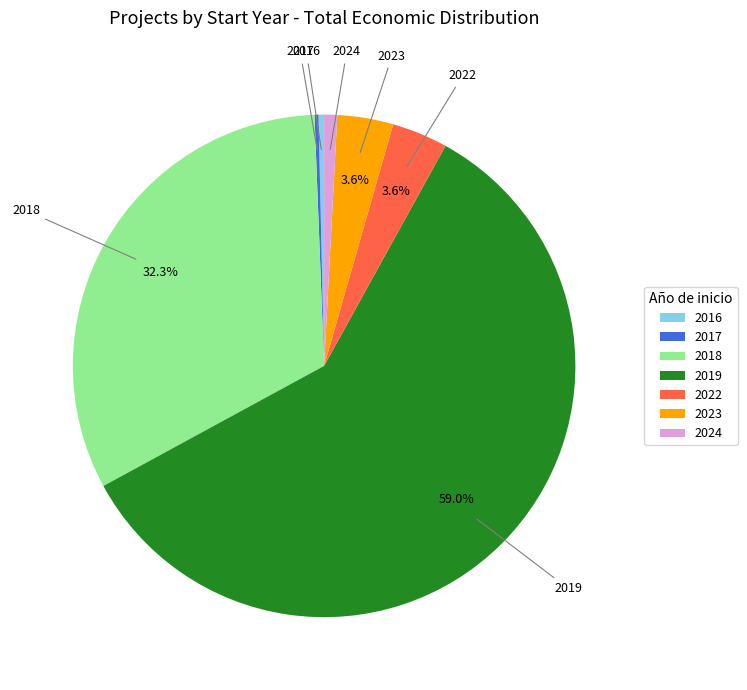

Which has a higher value, 2022 or 2018?

2018